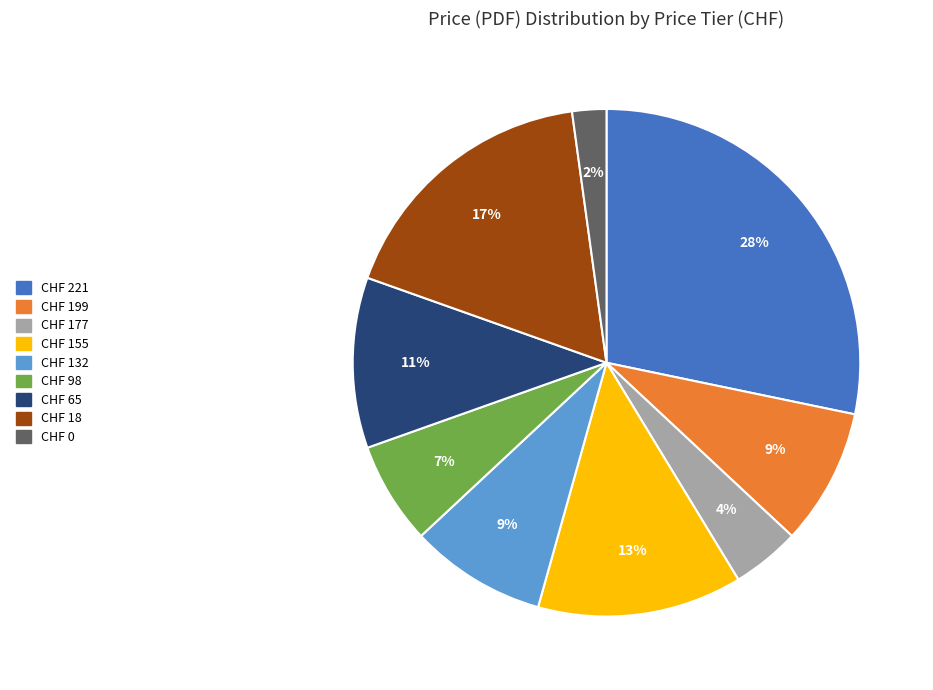

Does any single category account for the majority?

No